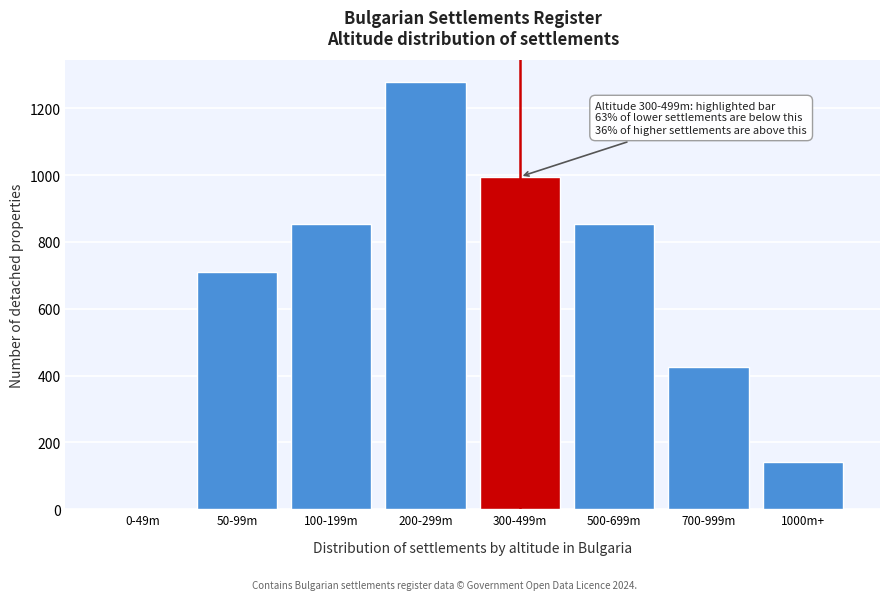

Reading left to right, extract all data points from this chart.

0-49m=0	50-99m=711	100-199m=853	200-299m=1279	300-499m=995	500-699m=853	700-999m=426	1000m+=142